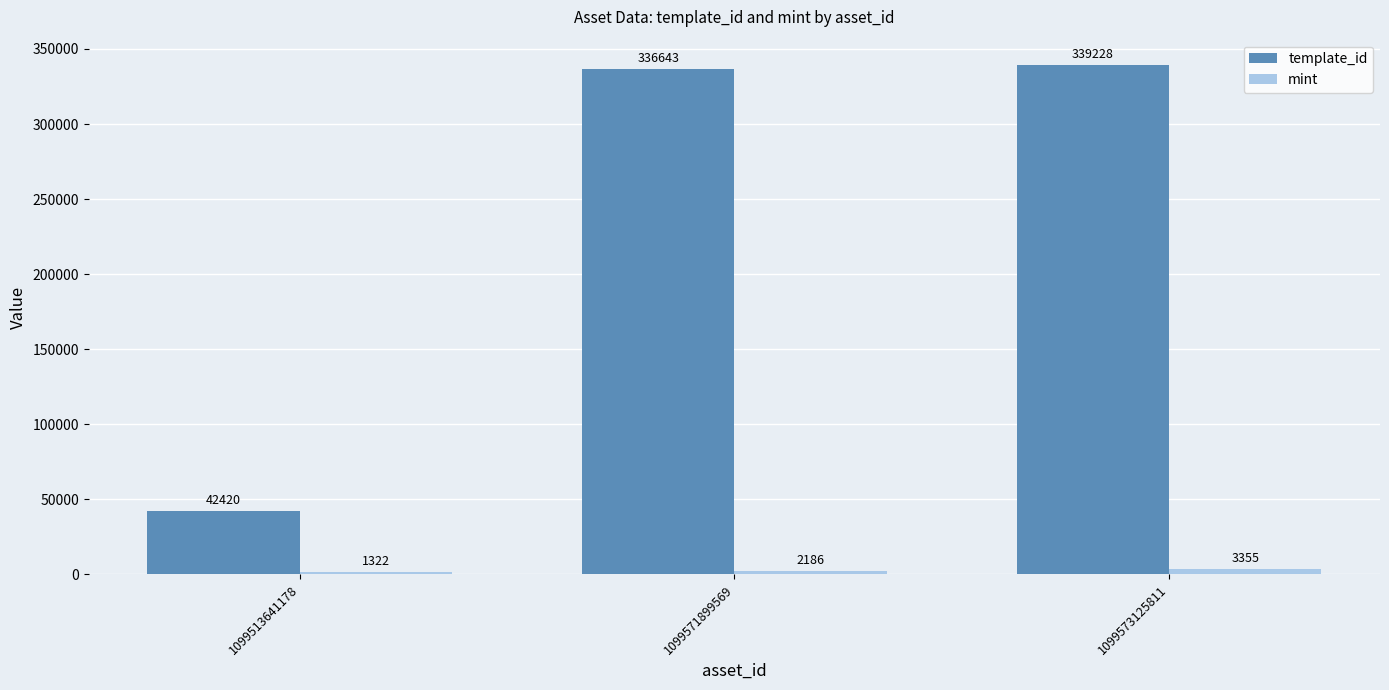

Which series has the widest spread of values?

template_id